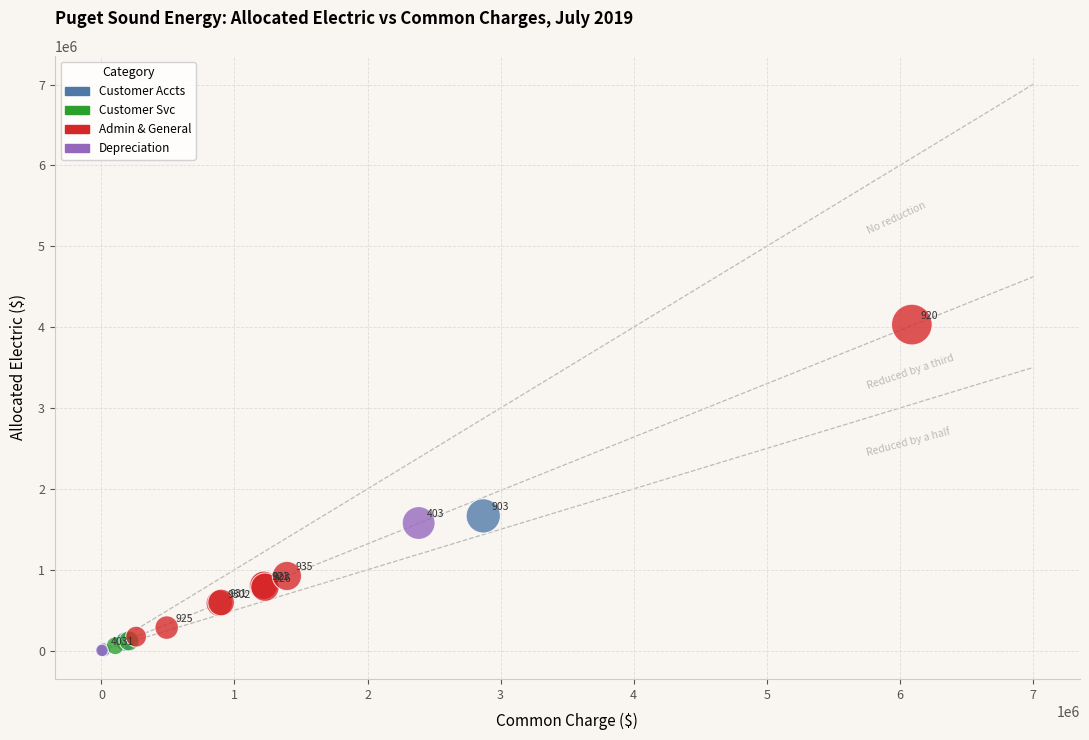

What are all the series names shown in the legend?

Customer Accts, Customer Svc, Admin & General, Depreciation